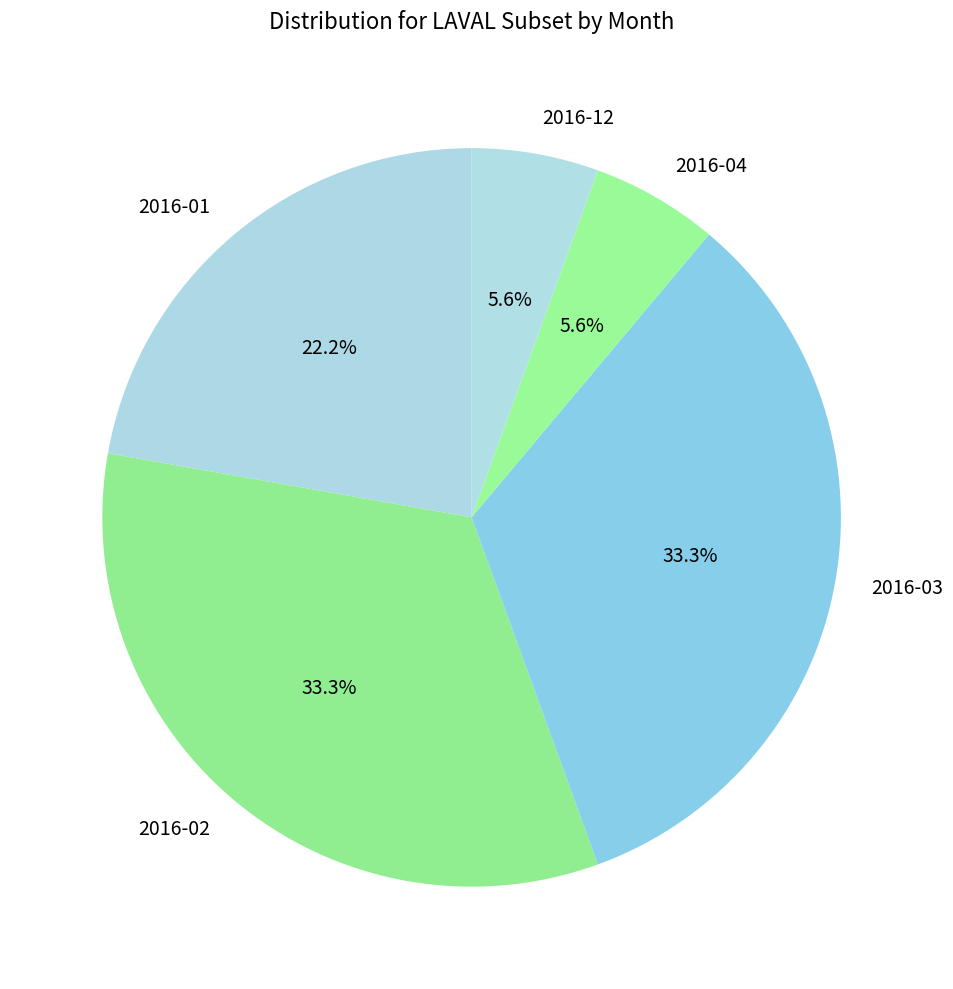

Count the number of slices in the pie.

5